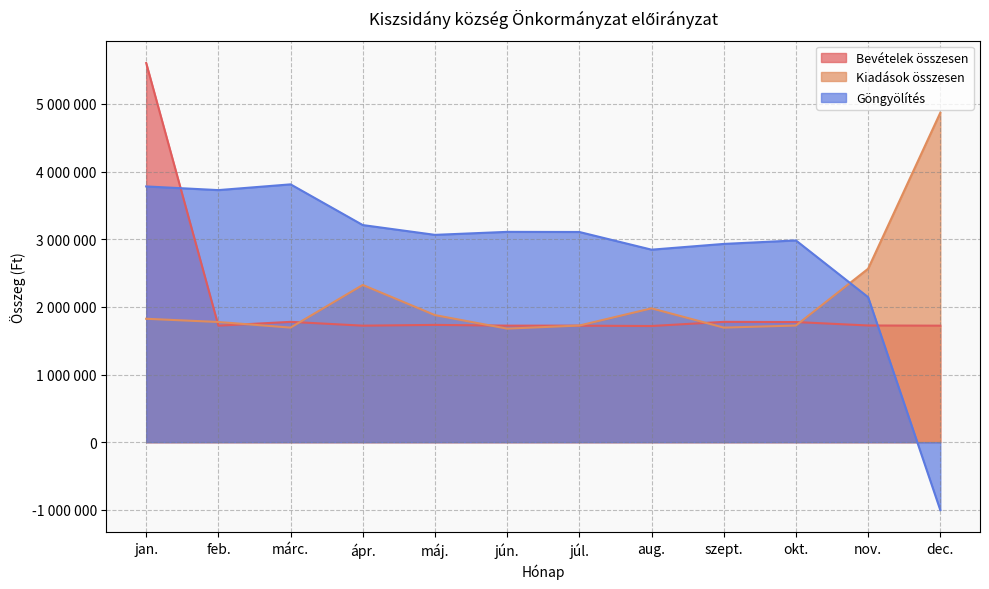

What is the label of the 3rd point from the left?

márc.